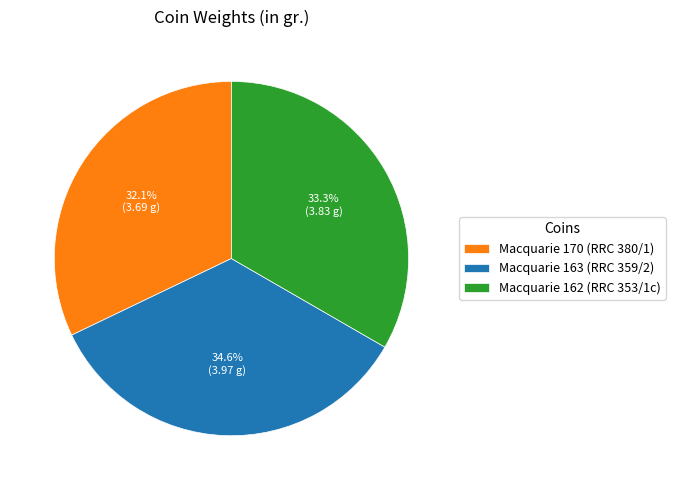

Approximately how many times larger is the value at Macquarie 163 (RRC 359/2) compared to Macquarie 162 (RRC 353/1c)?

1.0